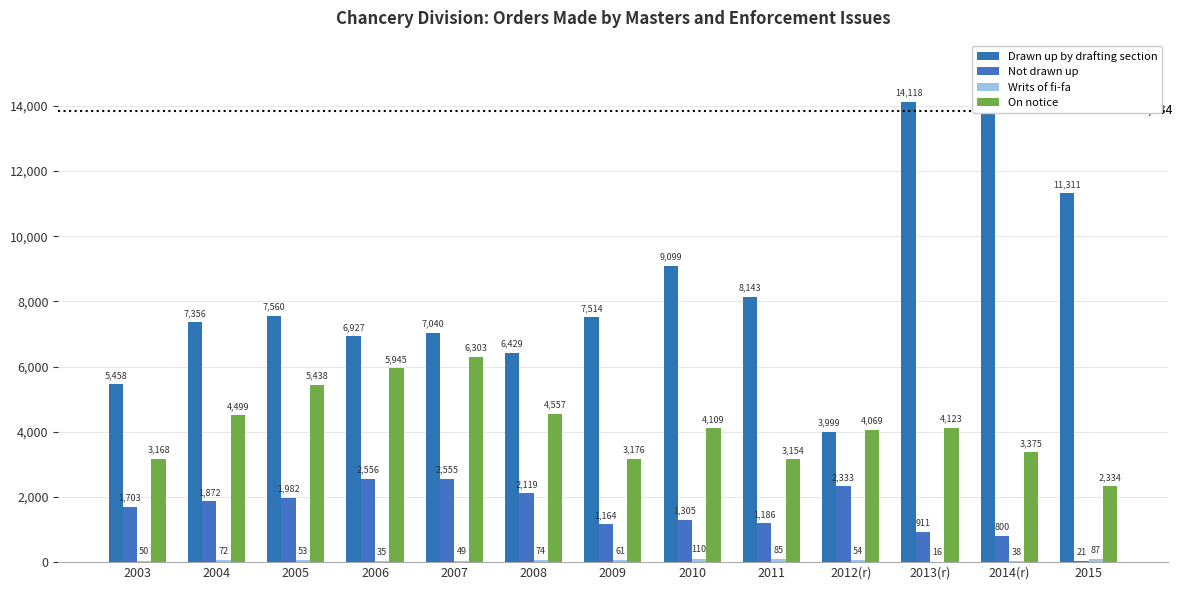

Is the value of On notice at 2014(r) greater than the value of Writs of fi-fa at 2010?

Yes